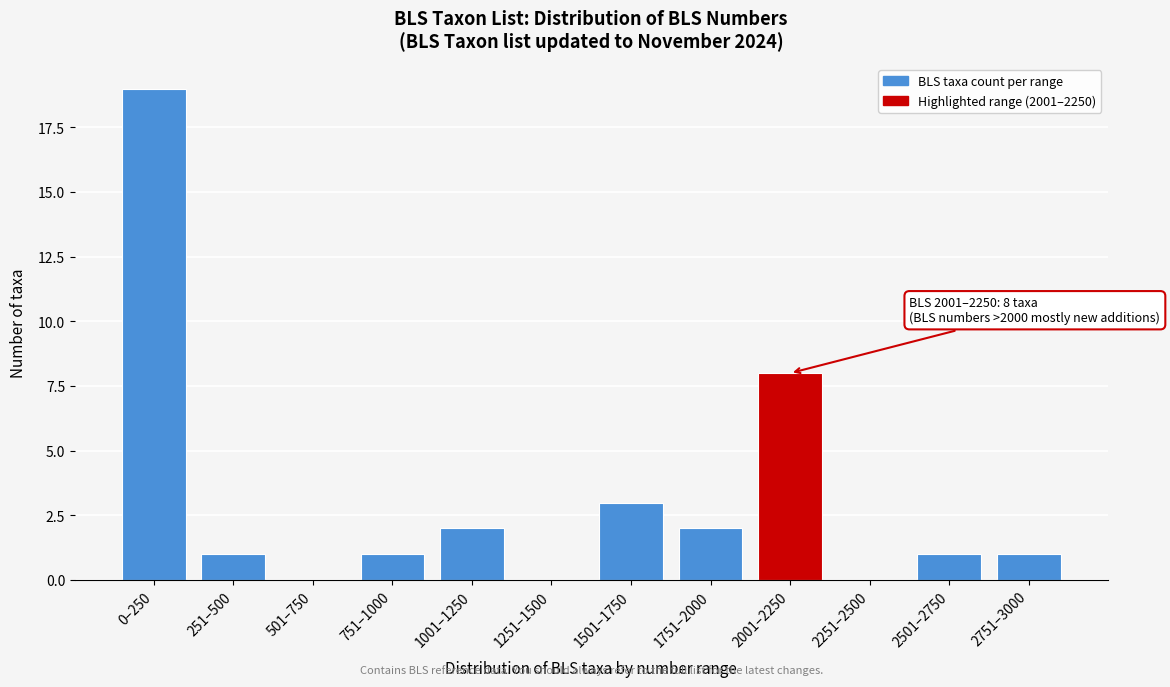

Reading right to left, what are all the values shown in this chart?

2751–3000=1	2501–2750=1	2251–2500=0	2001–2250=8	1751–2000=2	1501–1750=3	1251–1500=0	1001–1250=2	751–1000=1	501–750=0	251–500=1	0–250=19